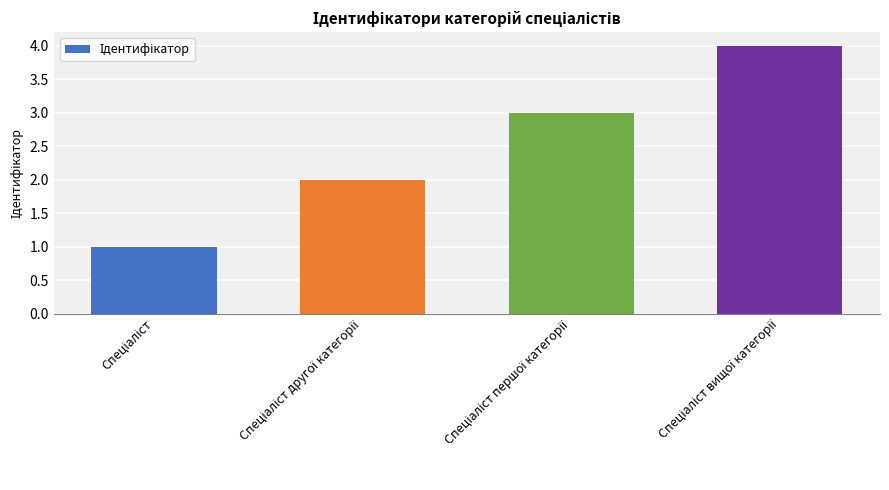

What is the difference between the maximum and minimum values?

3